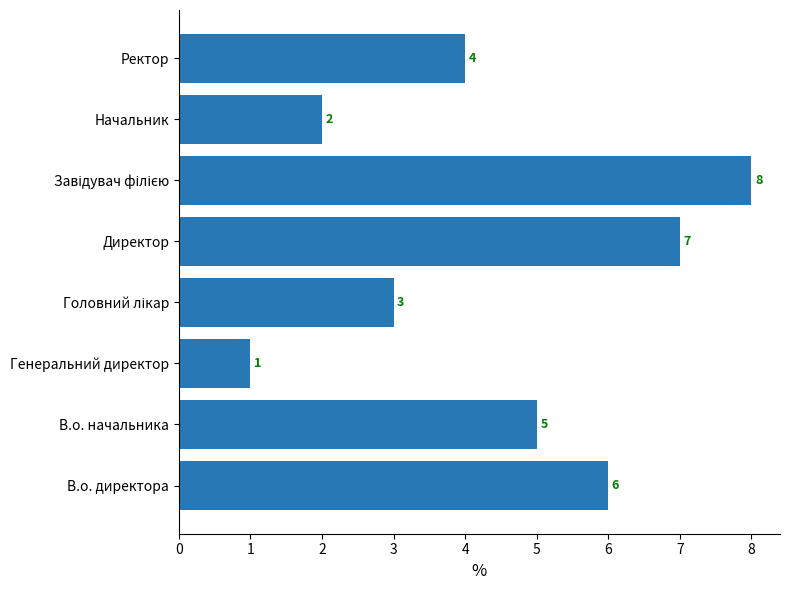

What is the minimum value shown in the chart?

1